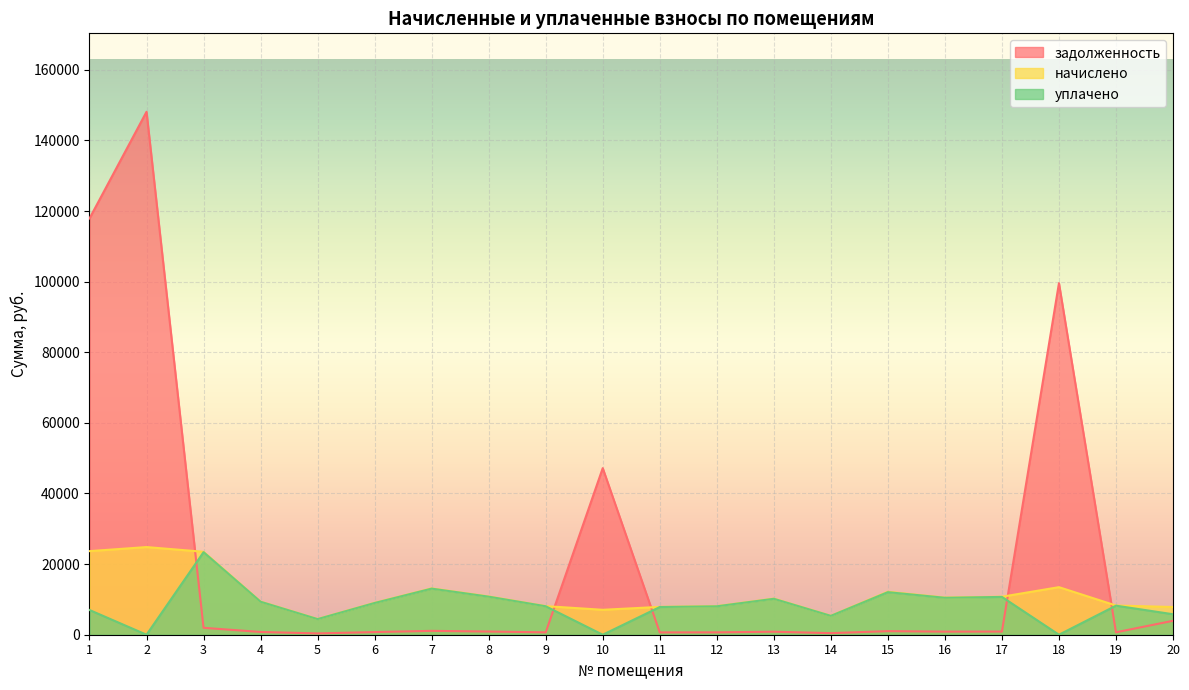

The начислено series shows 9030.7 at 6. True or false?

True